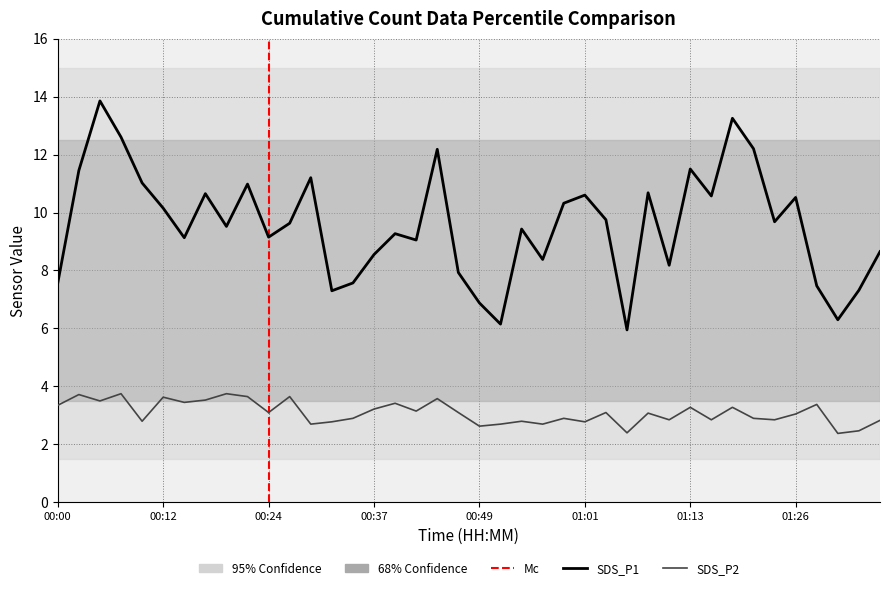

What is the minimum value for SDS_P2?

2.4